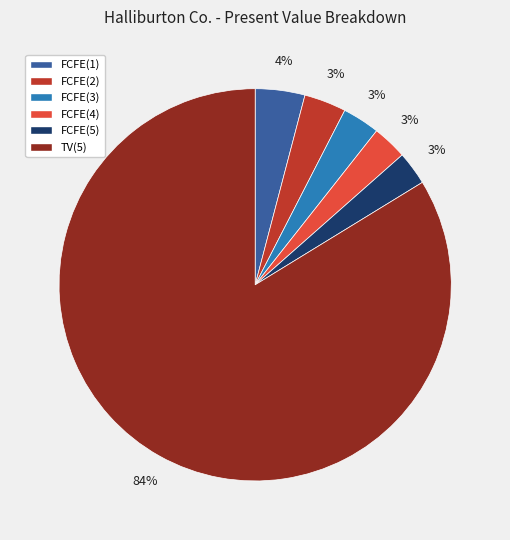

What is the ratio of the value at FCFE(1) to the value at FCFE(3)?

1.3